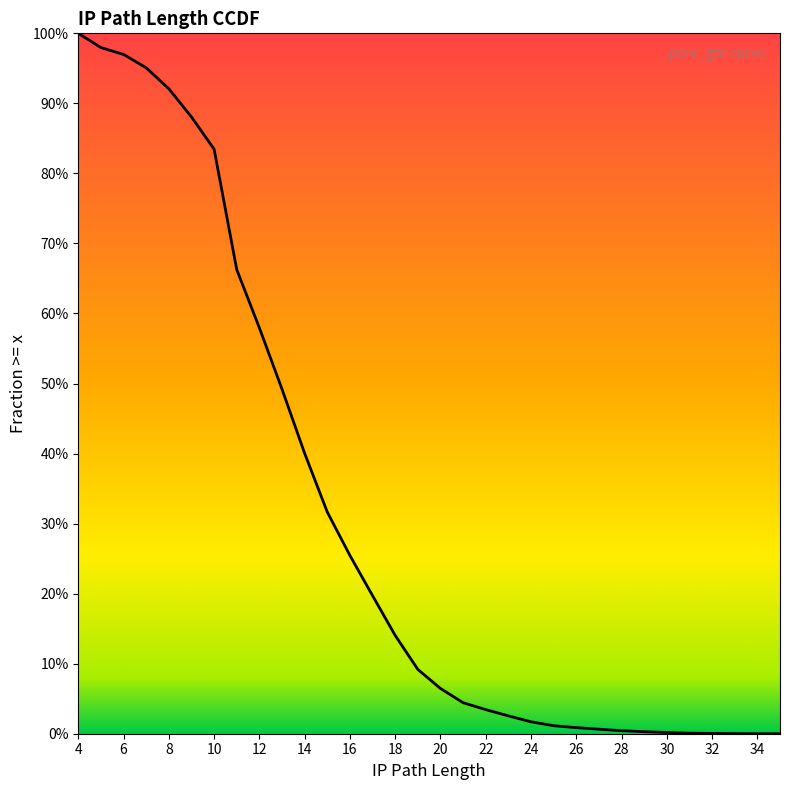

True or false: the data shows 0.0 at 23.

True